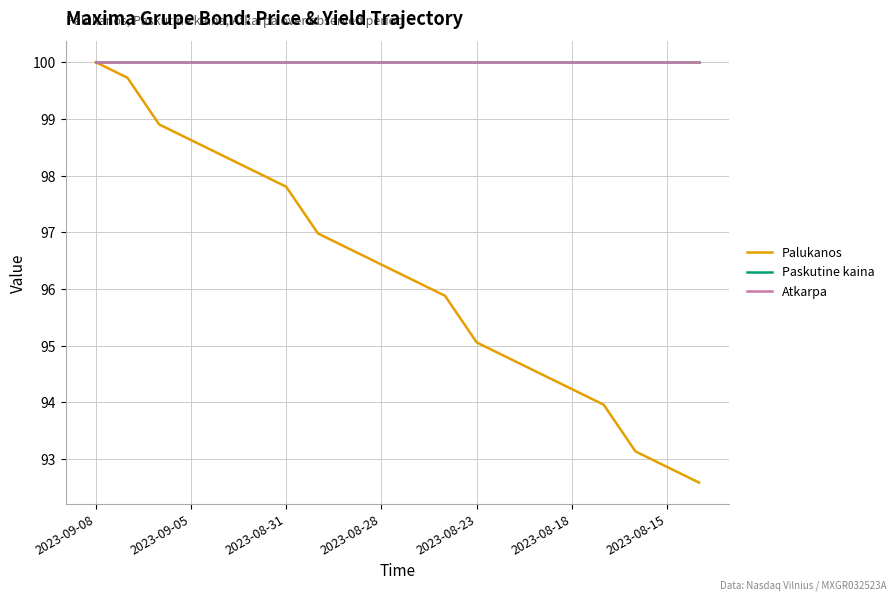

Which series has the largest total across all categories?

Paskutine kaina